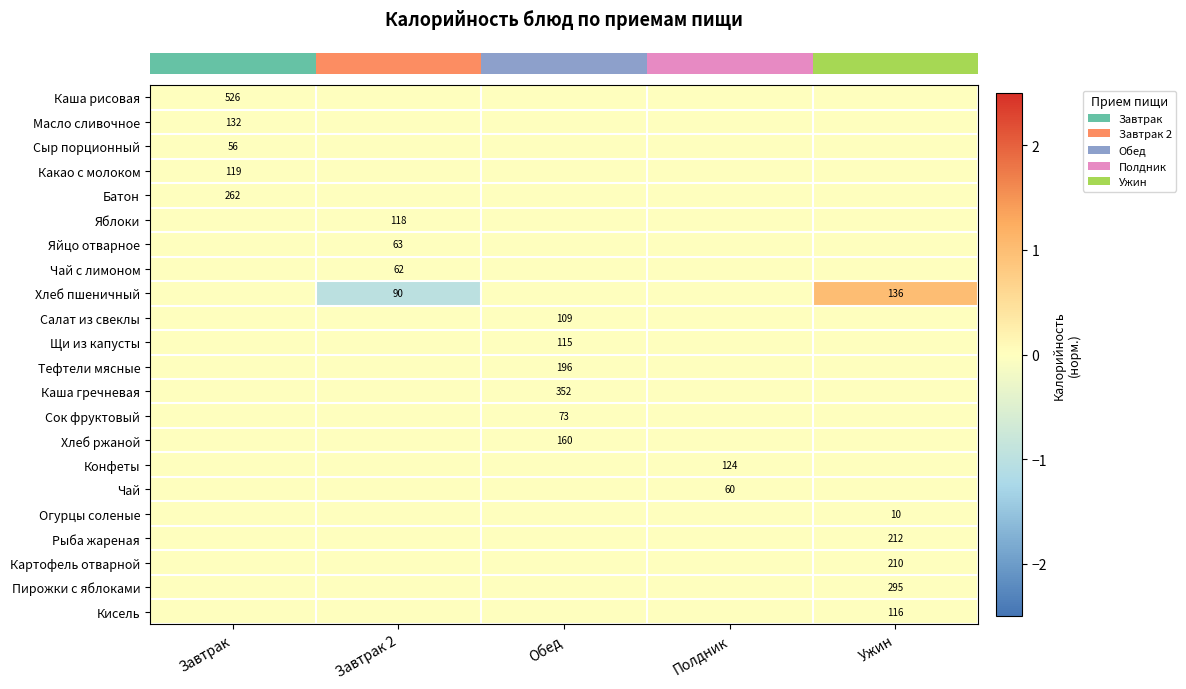

Which category has the highest value in the row_1 series?

Завтрак